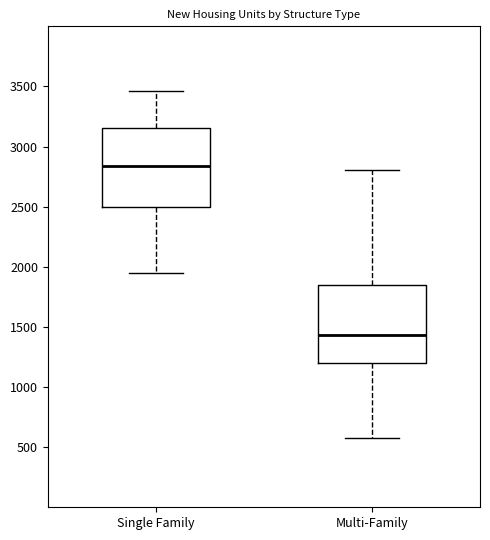

Where does the upper whisker of the box for Multi-Family end on the y-axis? The values are not printed on the chart, so give them approximately, as read against the axis.

2800